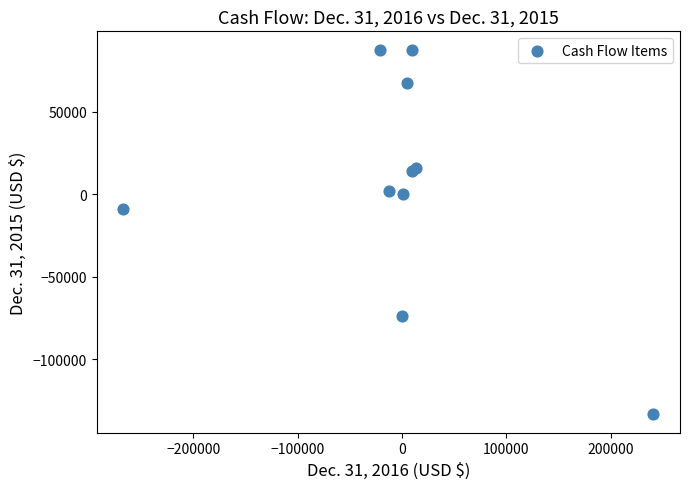

What Y value in the scatter plot is closest to -22851?

-8723